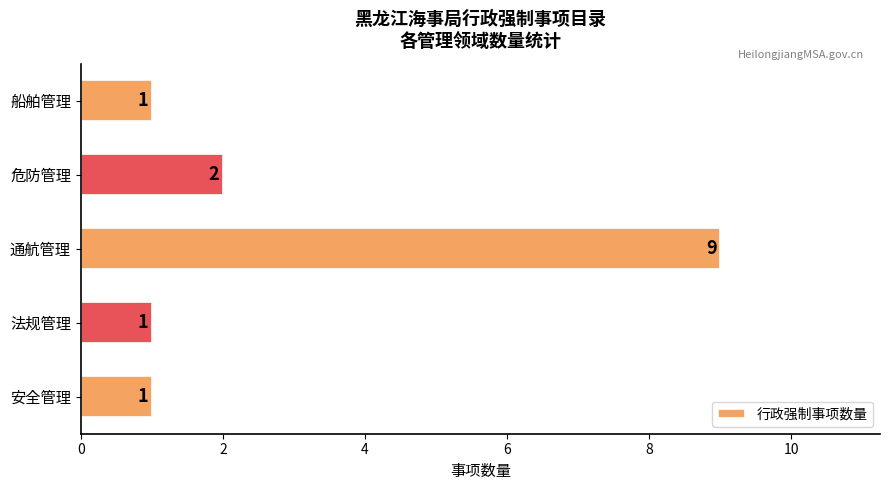

True or false: the data shows 3 at 危防管理.

False